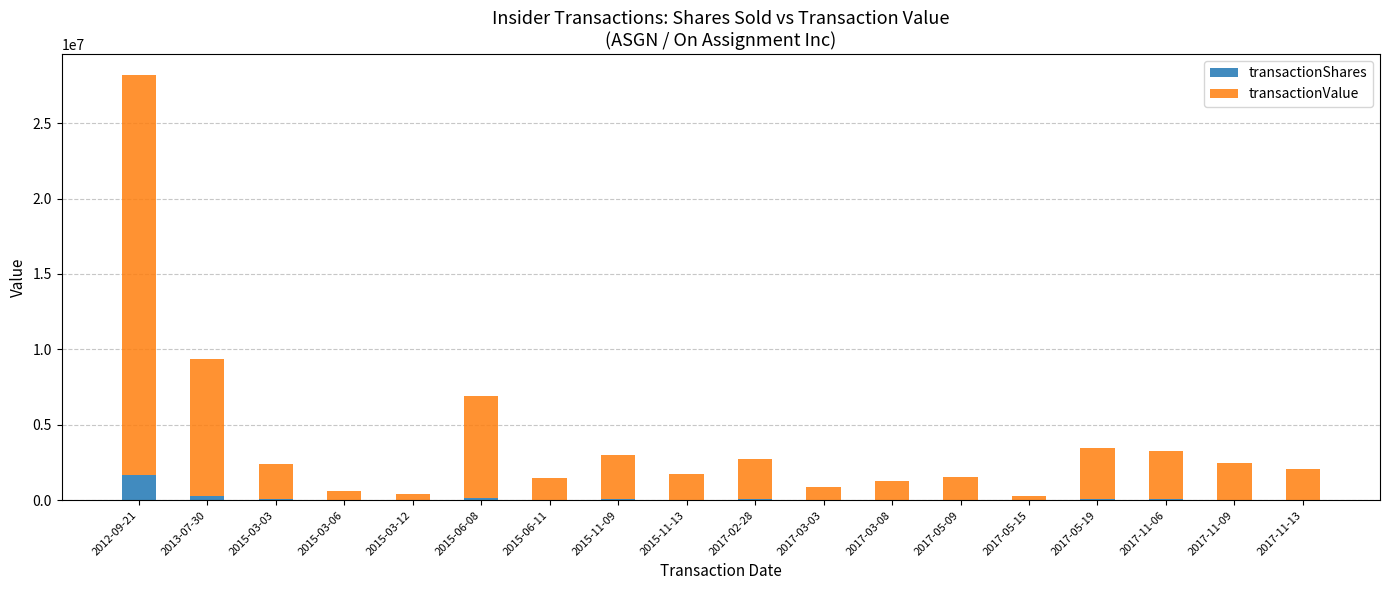

What is the highest value of the transactionShares series?

1639832